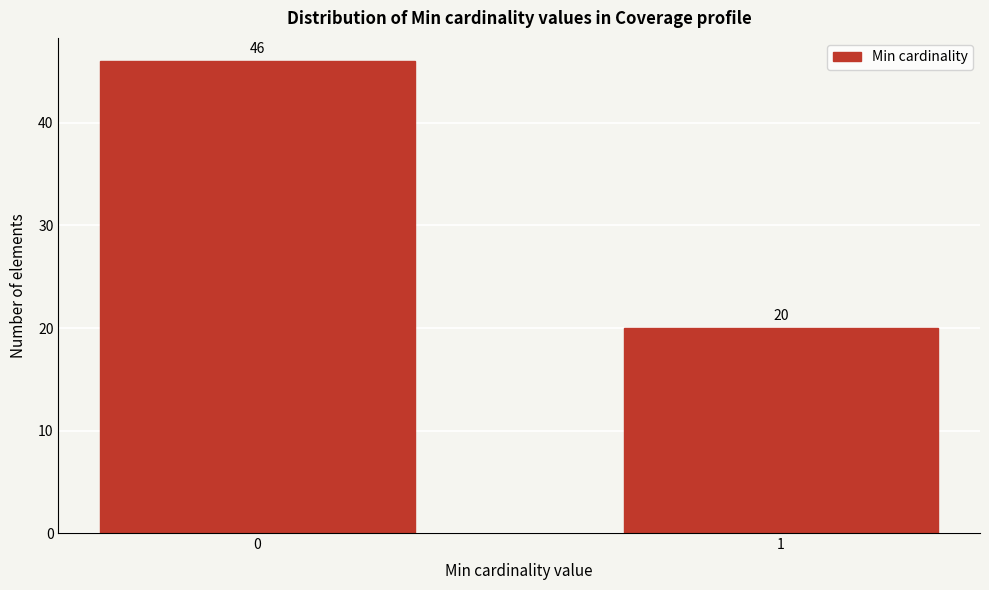

Reading left to right, extract all data points from this chart.

0=46	1=20